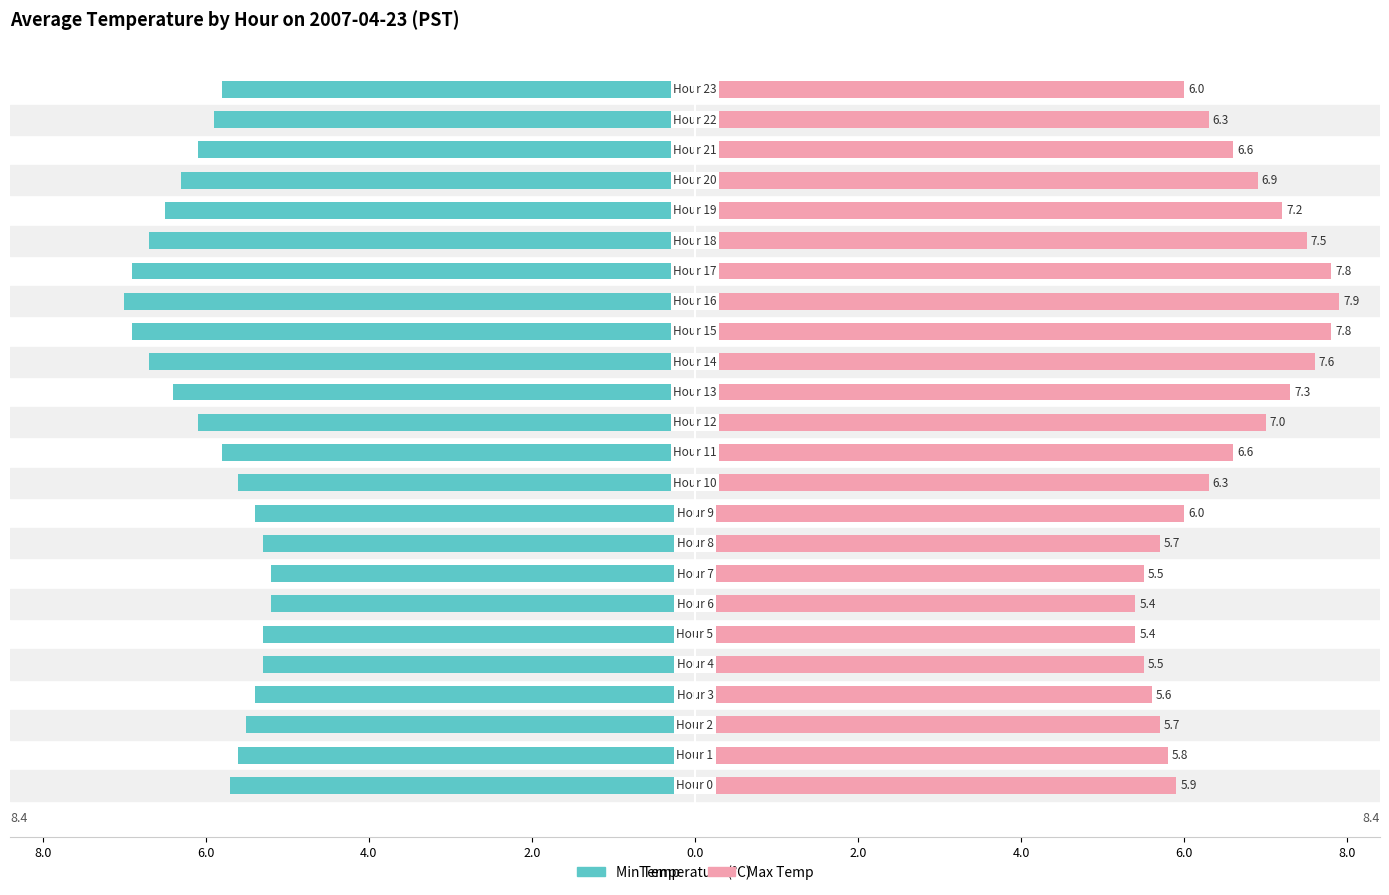

What is the label of the 23rd bar from the left?

22